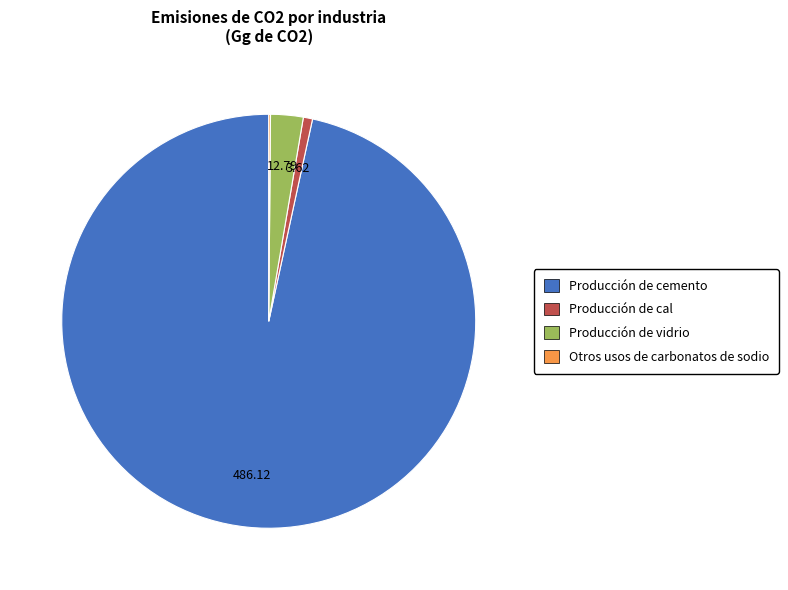

Is the sum of Producción de cemento and Producción de cal greater than half?

Yes